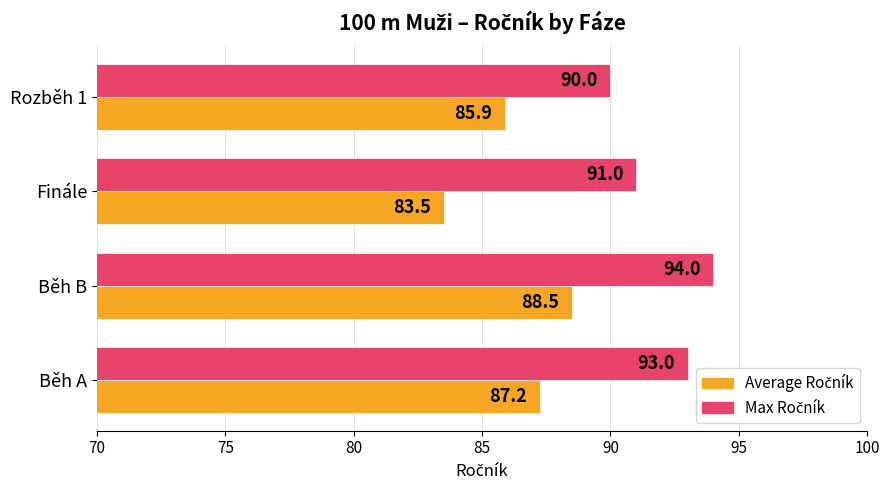

At how many categories does at least one series exceed 85?

4